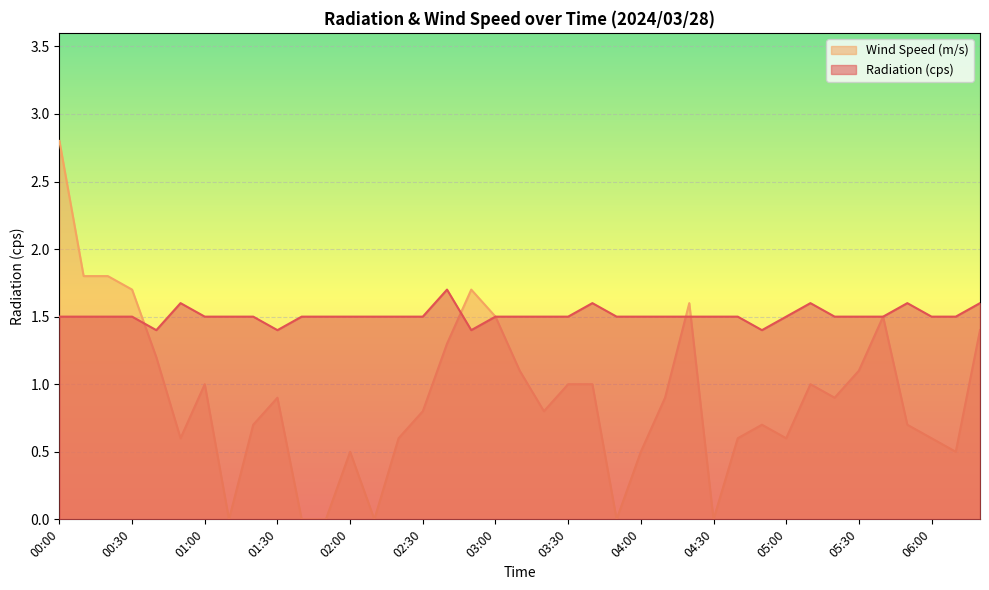

What is the average value of the Wind Speed (m/s) series?

0.9